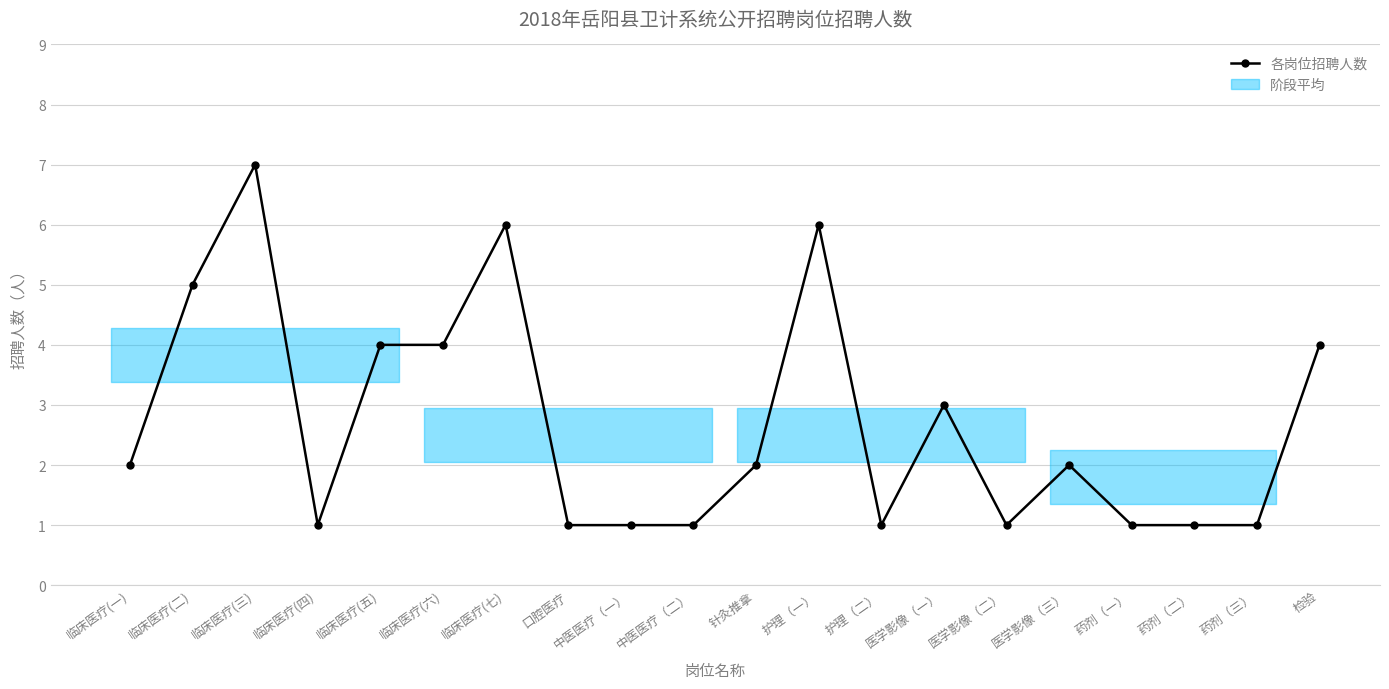

What is the average value?

3